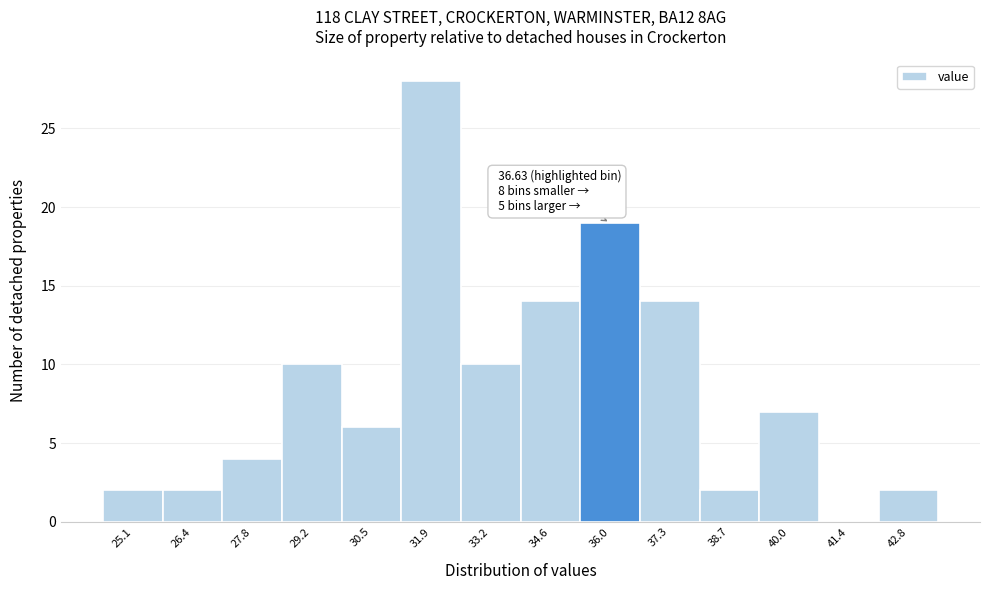

Reading left to right, extract all data points from this chart.

25.1=2	26.4=2	27.8=4	29.2=10	30.5=6	31.9=28	33.2=10	34.6=14	36.0=19	37.3=14	38.7=2	40.0=7	41.4=0	42.8=2